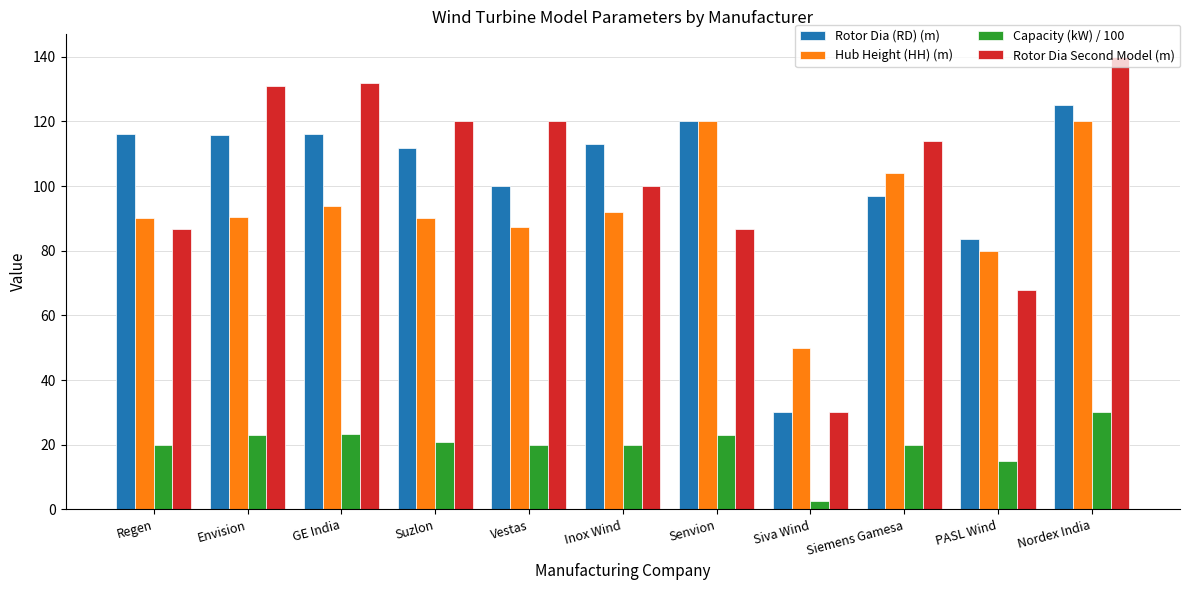

Is the value of Rotor Dia (RD) (m) at PASL Wind greater than the value of Hub Height (HH) (m) at Envision?

No